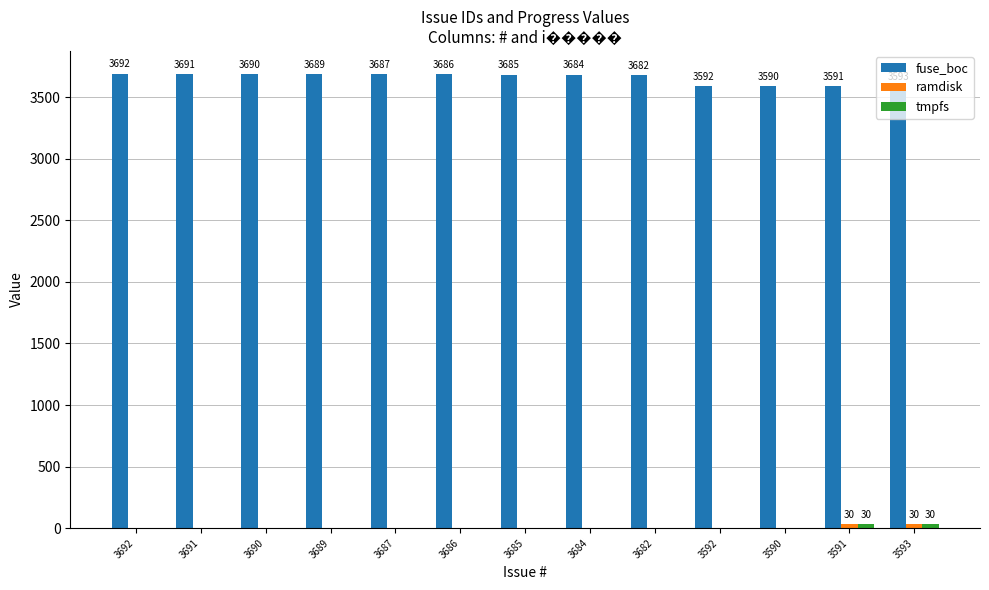

True or false: fuse_boc has a value of 3592 at 3592.

True